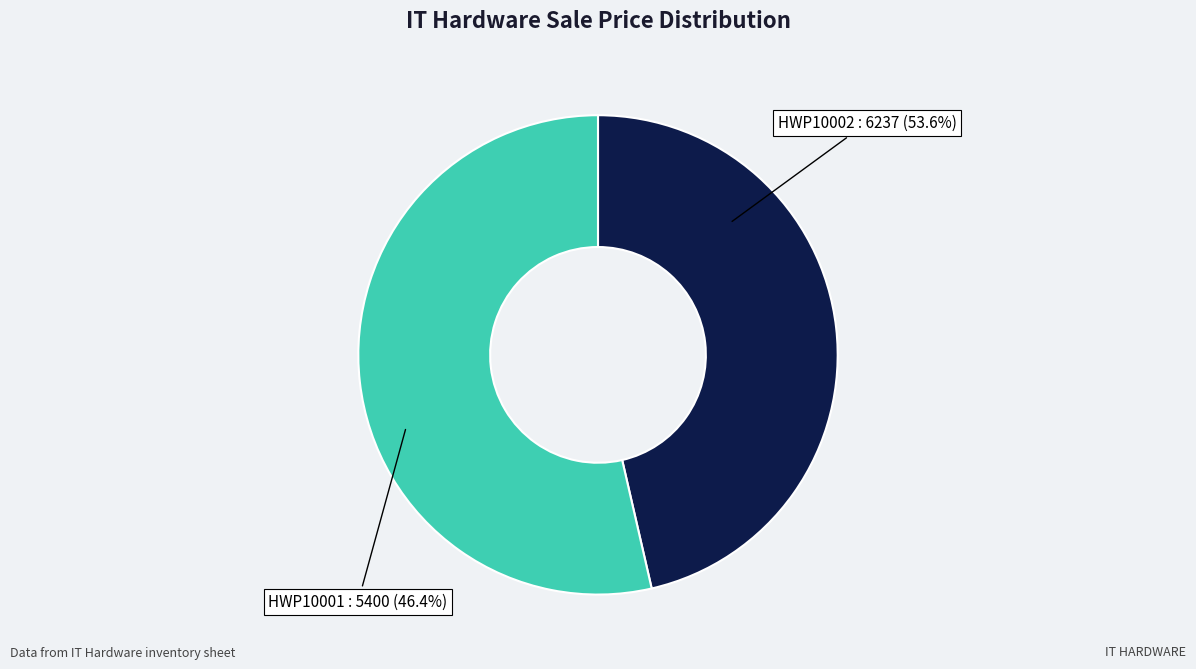

Do HWP10002 and HWP10001 together represent more than half of the pie?

Yes